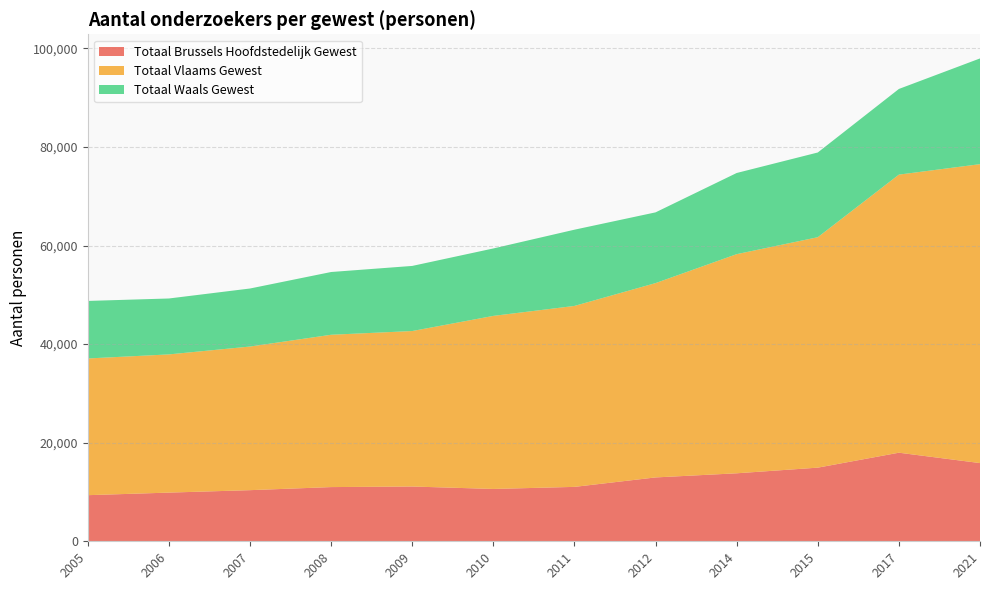

Reading left to right, transcribe all the data shown in this chart.

Totaal Brussels Hoofdstedelijk Gewest: 2005=9353	2006=9875	2007=10371	2008=10995	2009=11111	2010=10616	2011=11036	2012=12954	2014=13792	2015=14938	2017=17969	2021=15864
Totaal Vlaams Gewest: 2005=27732	2006=28036	2007=29136	2008=30899	2009=31540	2010=35106	2011=36707	2012=39421	2014=44453	2015=46744	2017=56412	2021=60639
Totaal Waals Gewest: 2005=11672	2006=11342	2007=11771	2008=12730	2009=13207	2010=13681	2011=15464	2012=14348	2014=16464	2015=17185	2017=17376	2021=21446